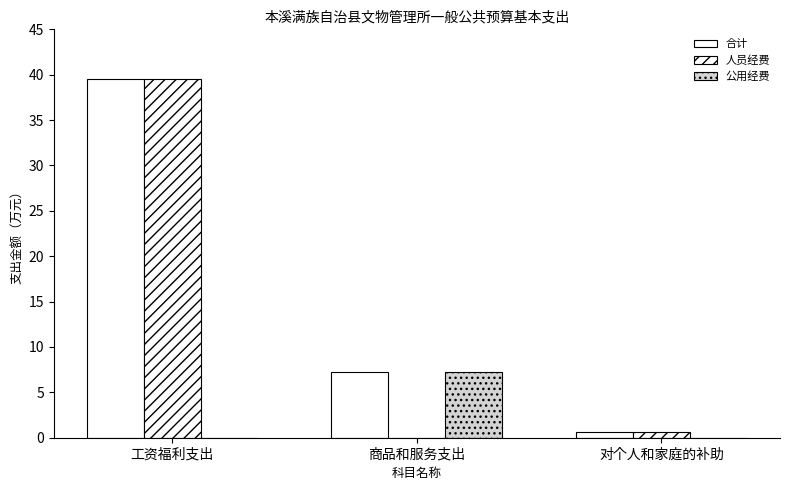

How many series are shown in this chart?

3